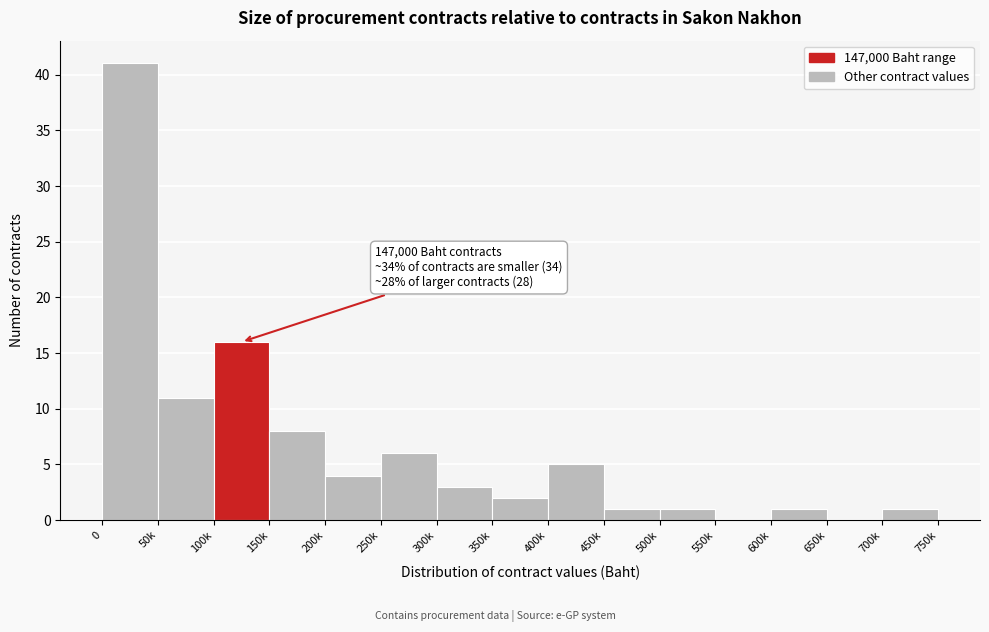

Reading right to left, what are all the values shown in this chart?

700k=1	650k=0	600k=1	550k=0	500k=1	450k=1	400k=5	350k=2	300k=3	250k=6	200k=4	150k=8	100k=16	50k=11	0=41